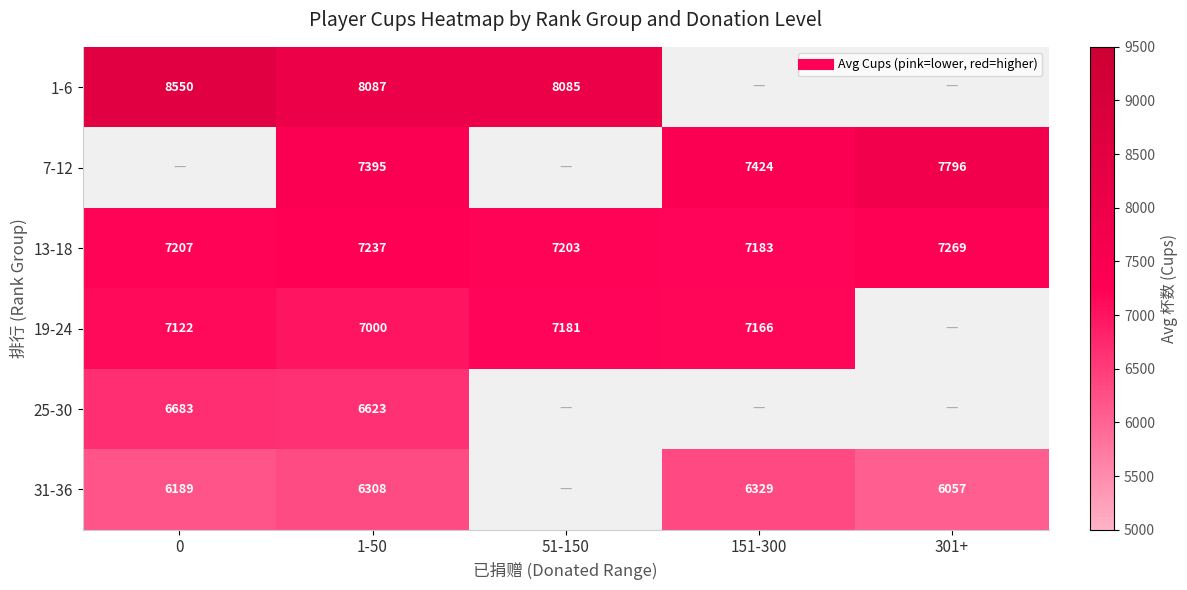

Which series has the widest spread of values?

1-6